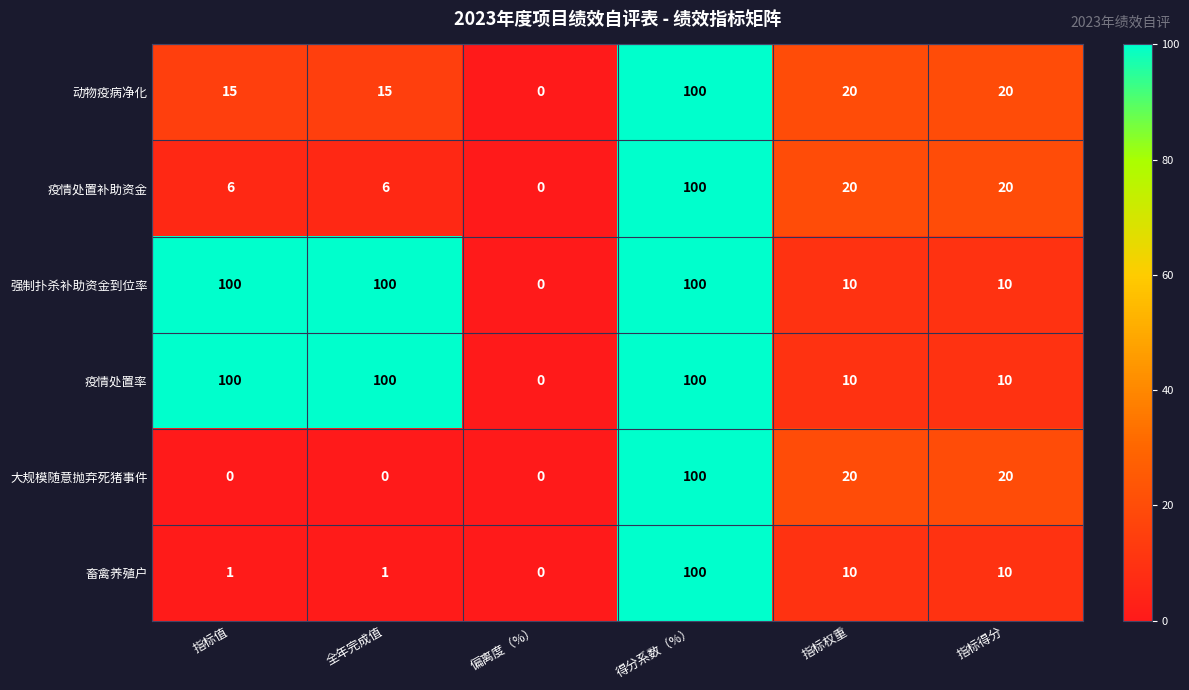

What is the difference between the maximum and minimum values in the 畜禽养殖户 series?

100